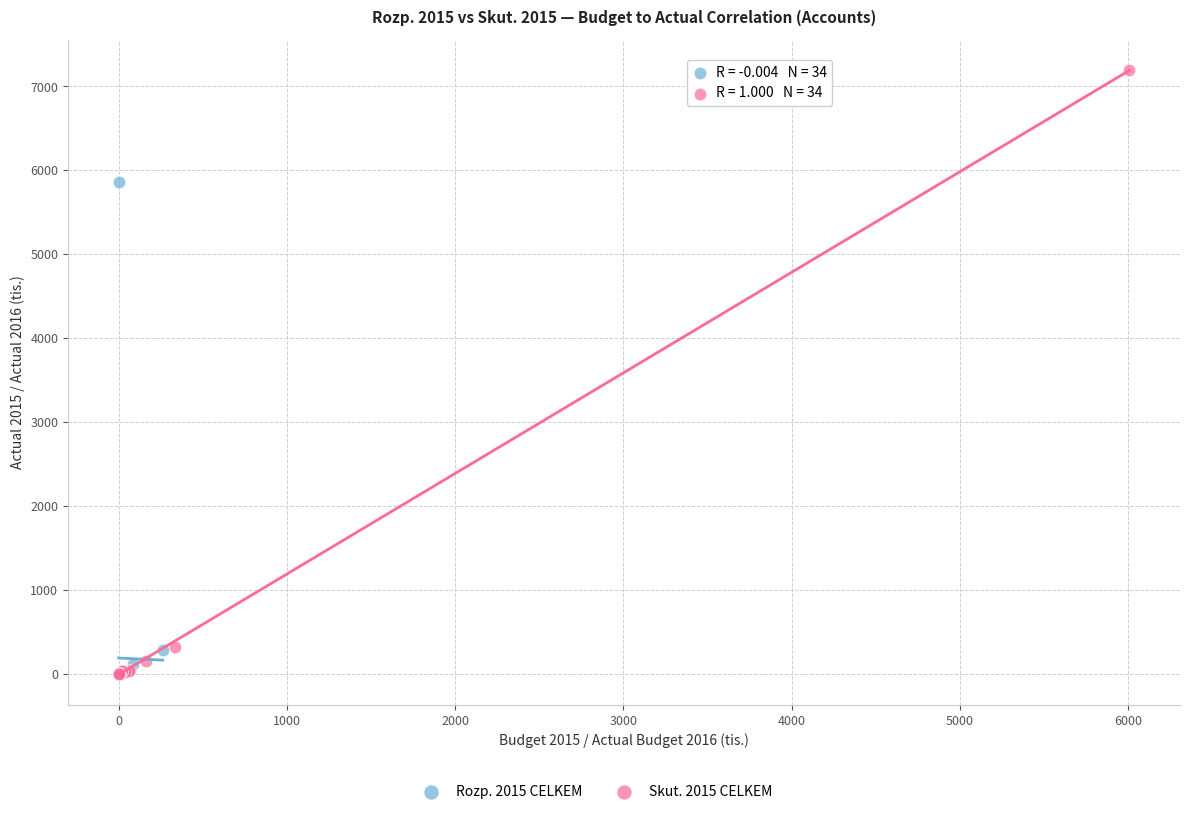

Which series contains the highest Y value?

Skut. 2015 CELKEM